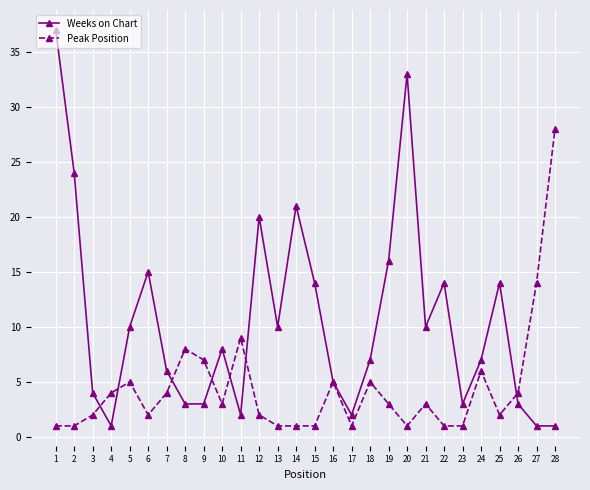

What is the sum of all Weeks on Chart values?

294